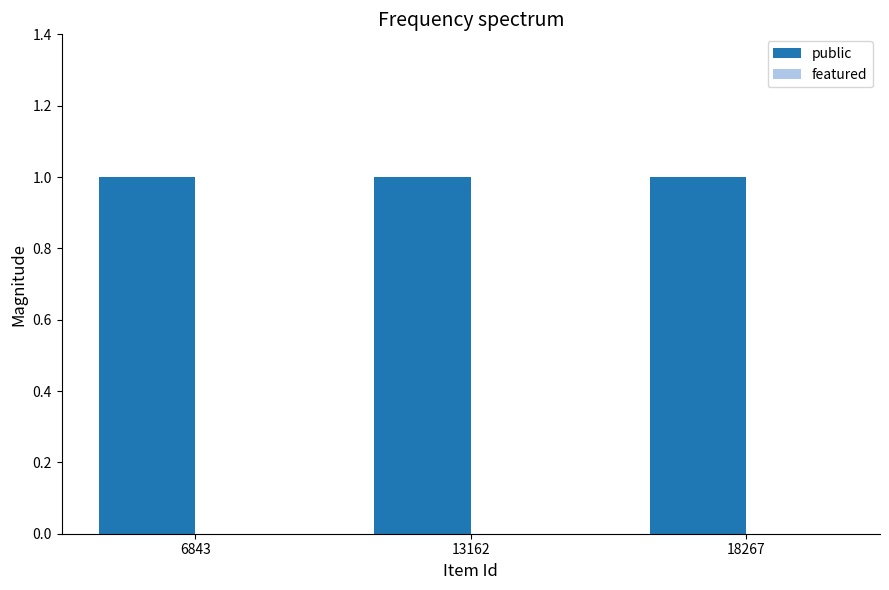

Reading right to left, list all the values displayed in this chart.

public: 1	1	1
featured: 0	0	0